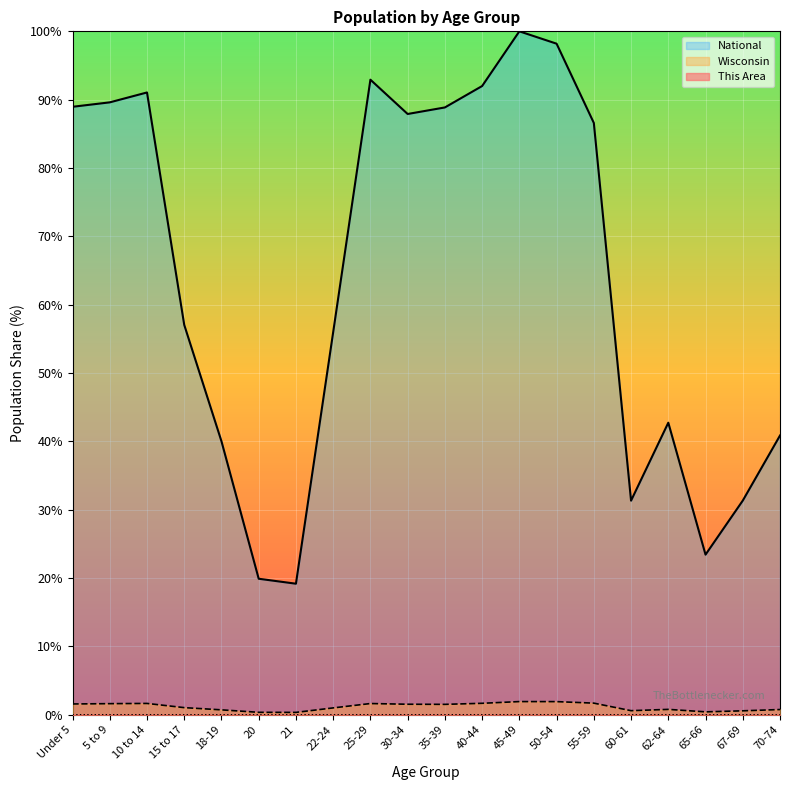

True or false: National has more than 0 points higher than both neighbors.

True